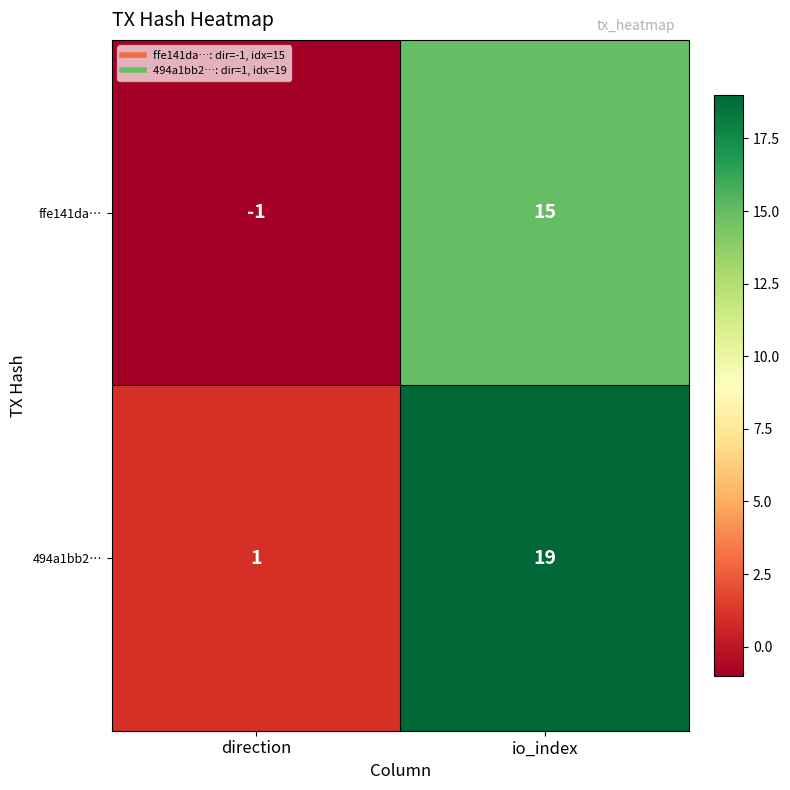

Is it true that ffe141da… equals 15 at io_index?

True